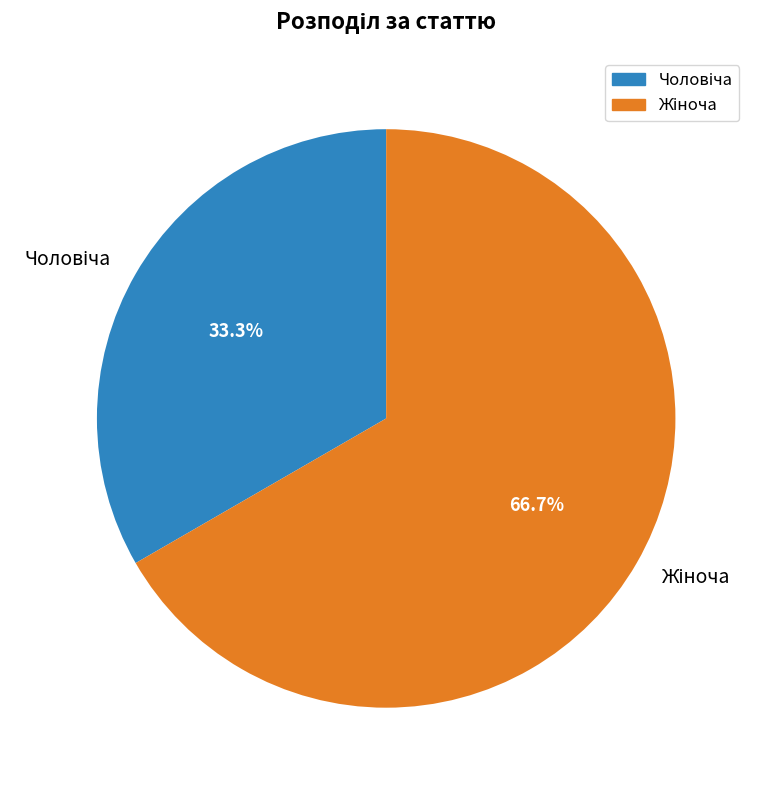

What is the change in value from Чоловіча to Жіноча?

+1